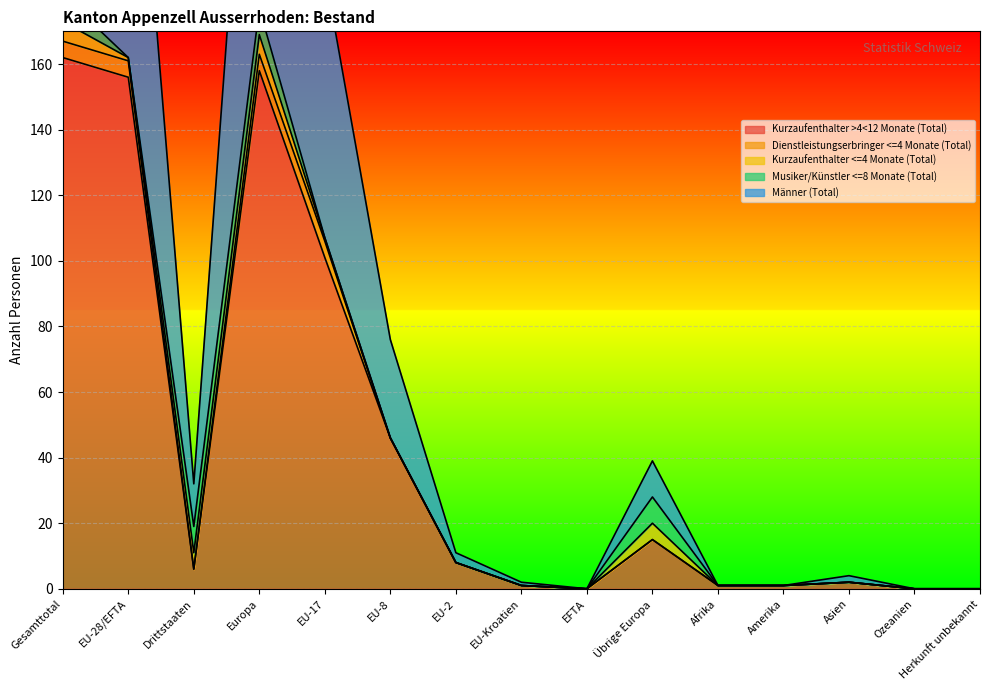

What is the difference between the maximum and minimum values in the Dienstleistungserbringer <=4 Monate (Total) series?

5